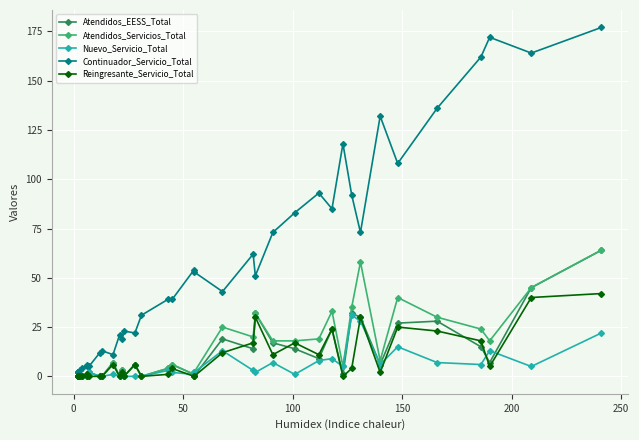

How many values in the Atendidos_Servicios_Total series are below 6?

19